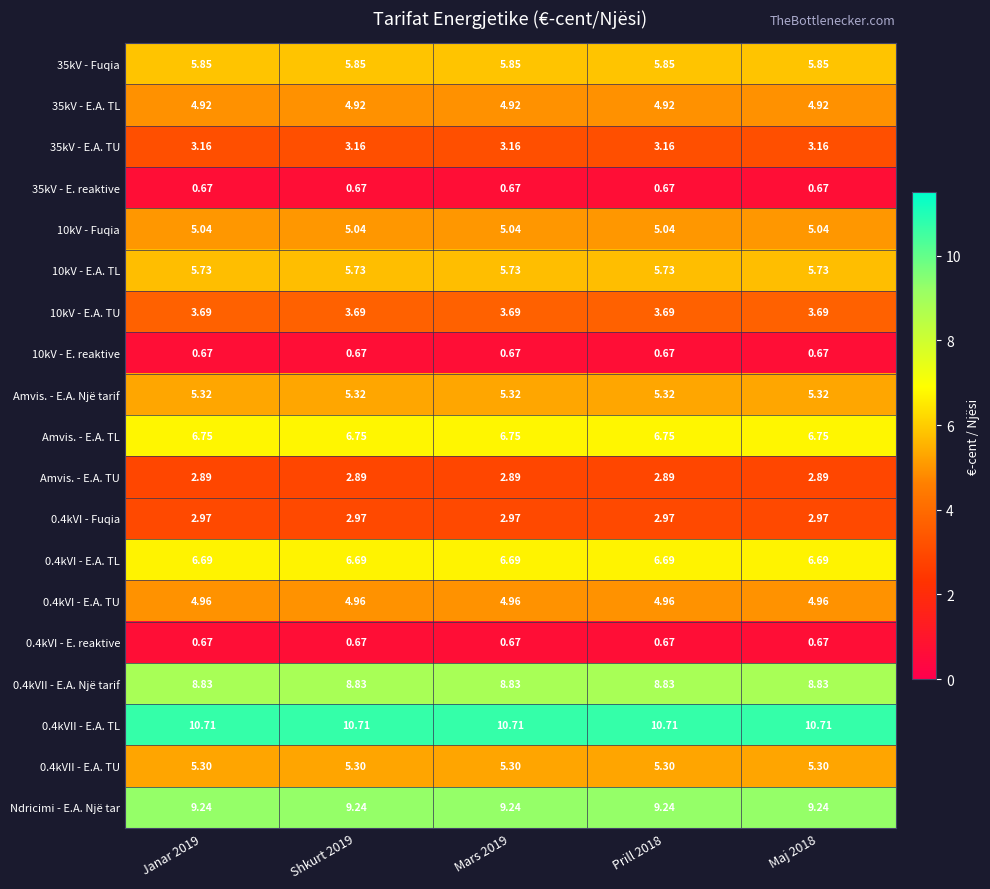

Is the value of 35kV - E. reaktive at Mars 2019 greater than the value of 35kV - Fuqia at Janar 2019?

No